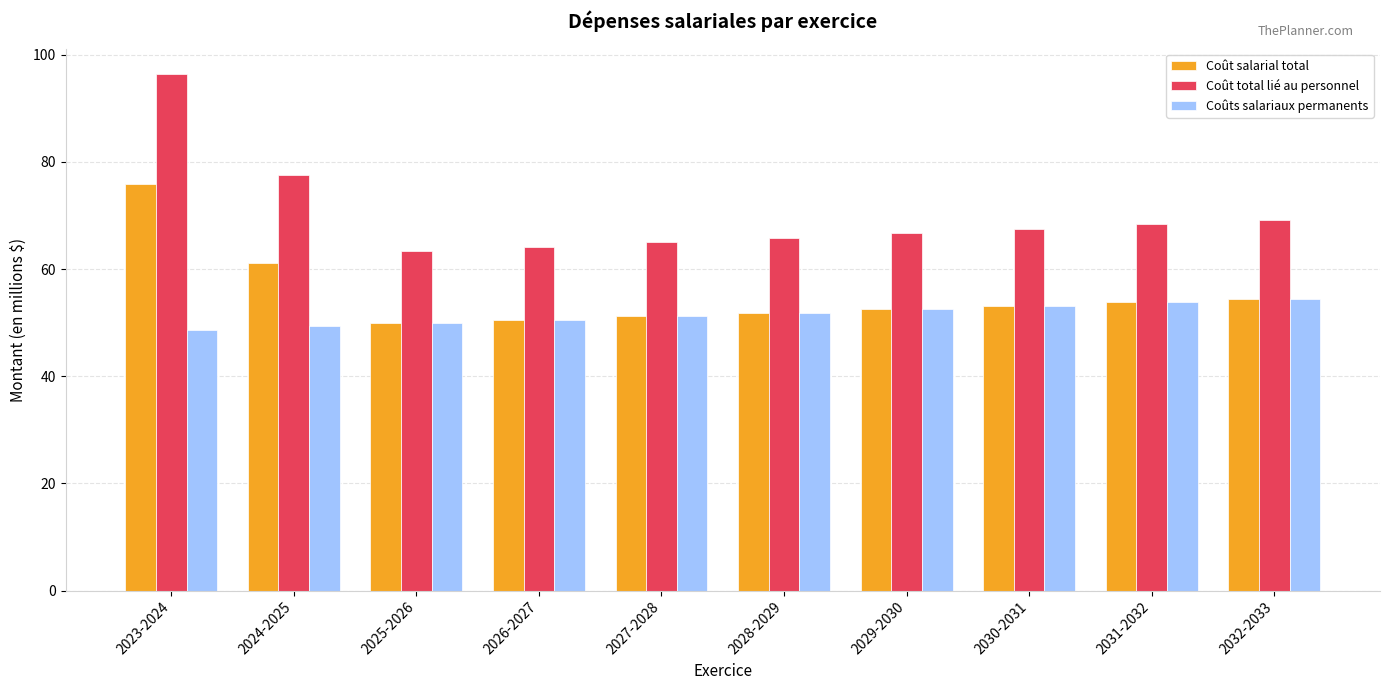

At which category is the sum across all series the highest?

2023-2024